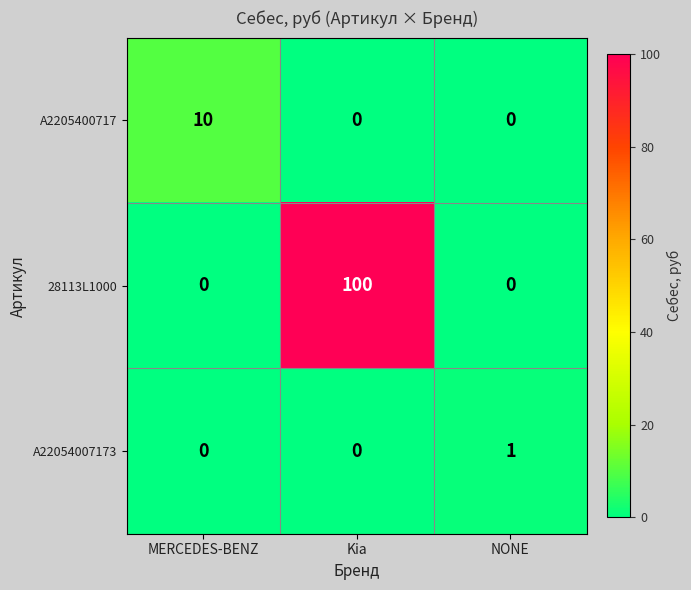

Which series has the widest spread of values?

28113L1000